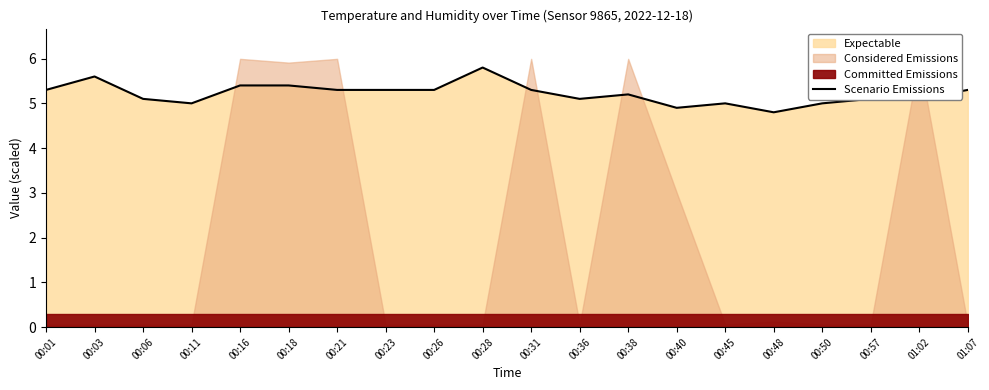

Approximately how many times larger is the value at 01:02 compared to 00:45?

1.0